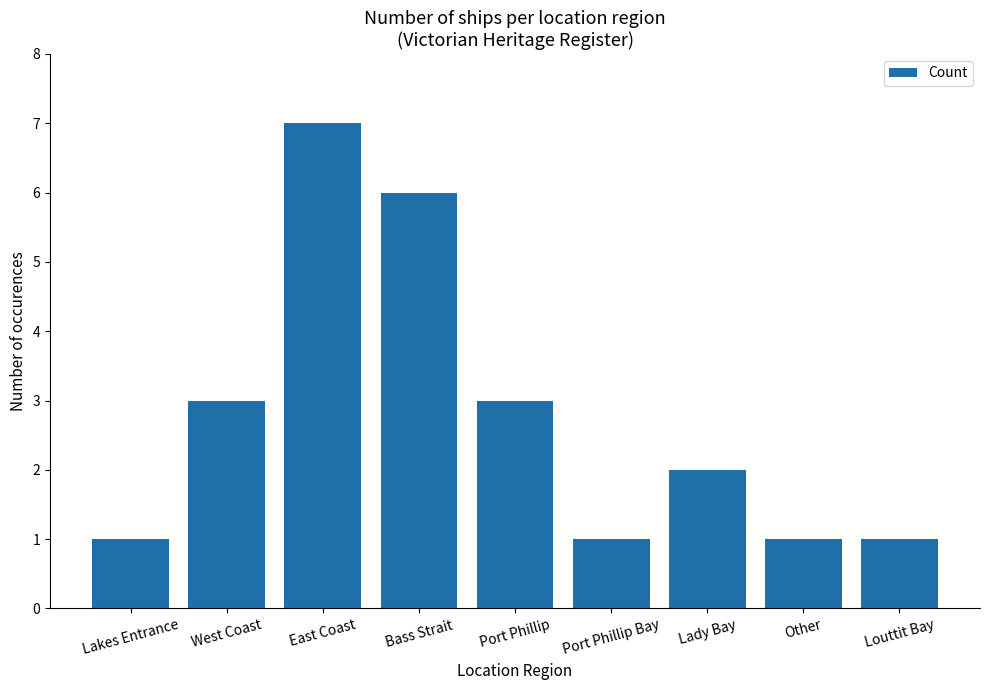

Reading left to right, extract all data points from this chart.

1	3	7	6	3	1	2	1	1